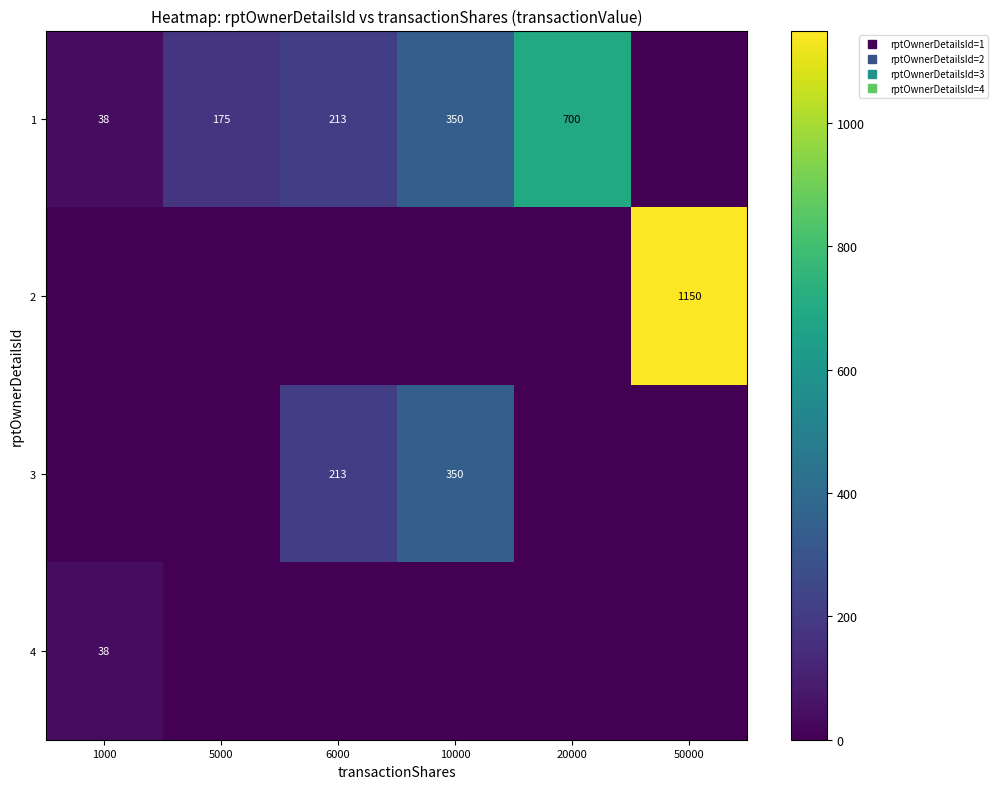

Rank the categories by 4 value from lowest to highest.

5000, 6000, 10000, 20000, 50000, 1000